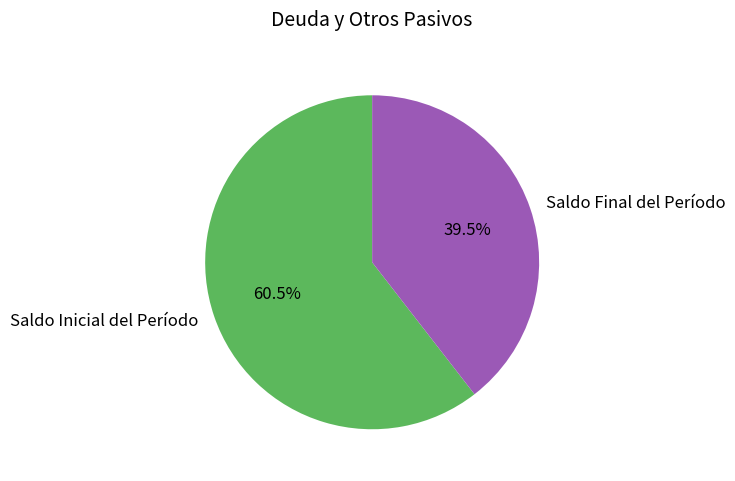

The Saldo Inicial del Período slice represents 54% of the pie. True or false?

False